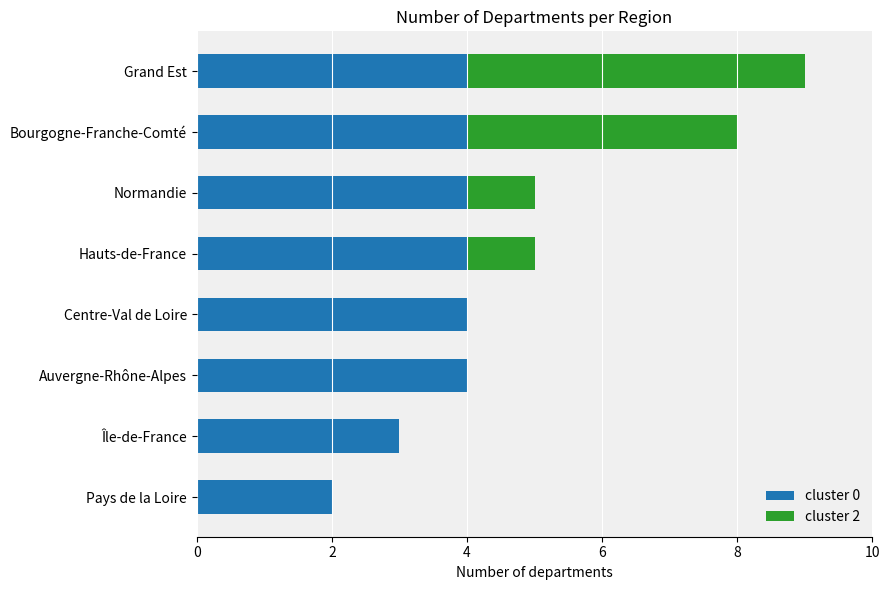

The cluster 0 series shows 1 at Auvergne-Rhône-Alpes. True or false?

False